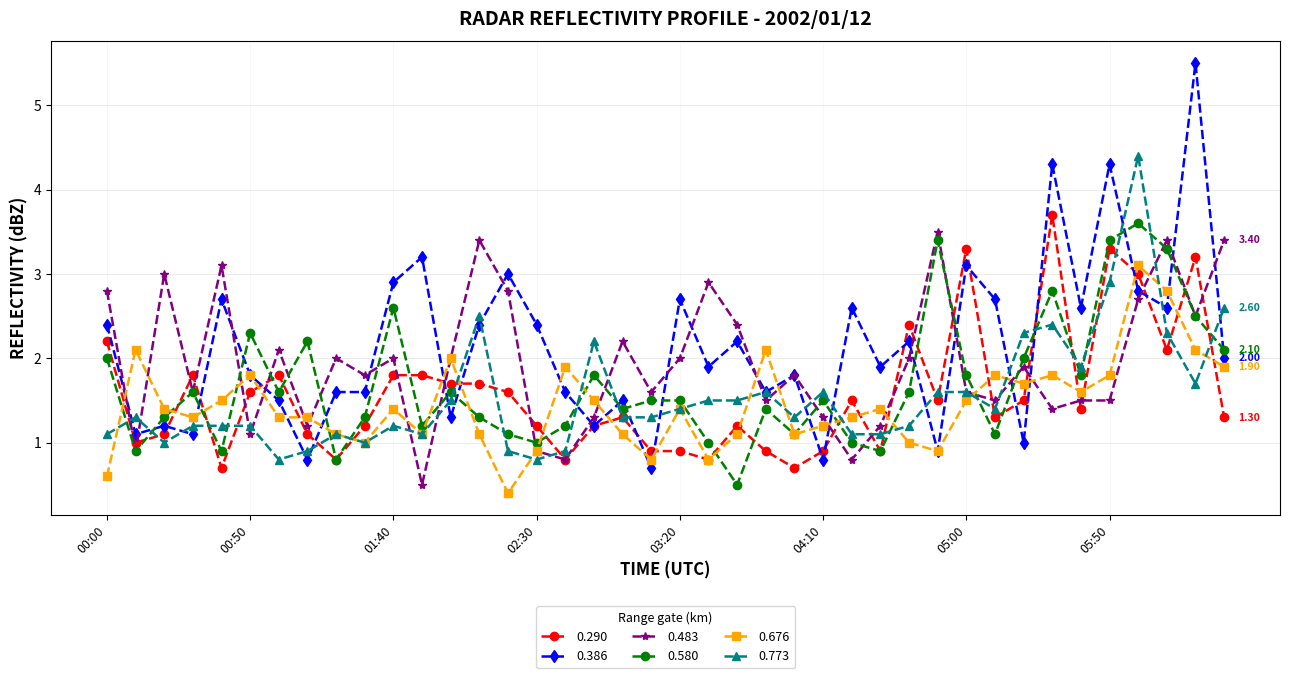

At how many categories does at least one series exceed 0?

40